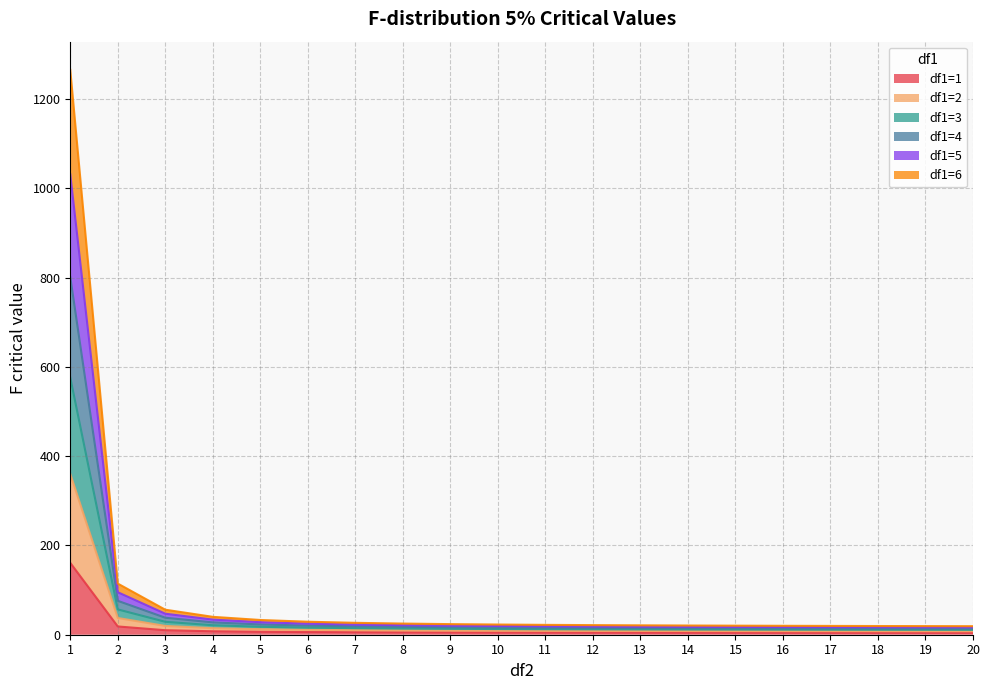

What is the maximum value for df1=1?

161.0